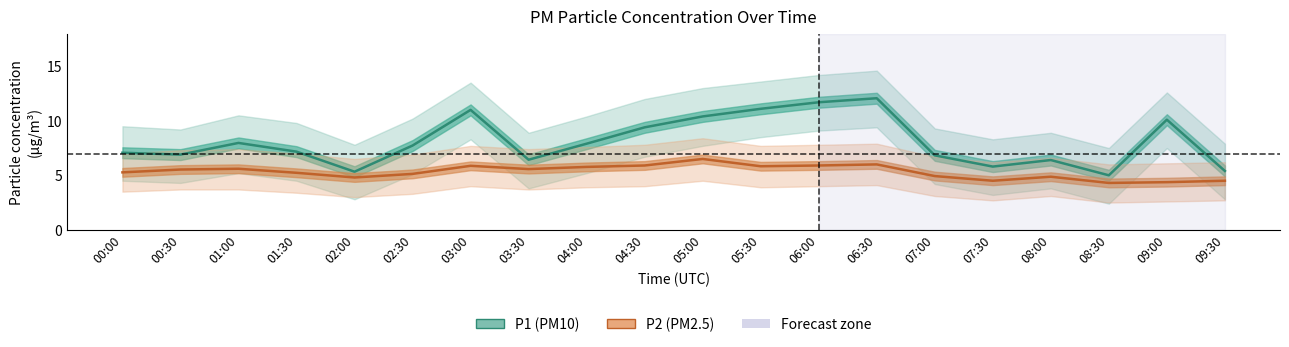

What is the value of the P2 (PM2.5) point at the 2nd from the left?

5.5